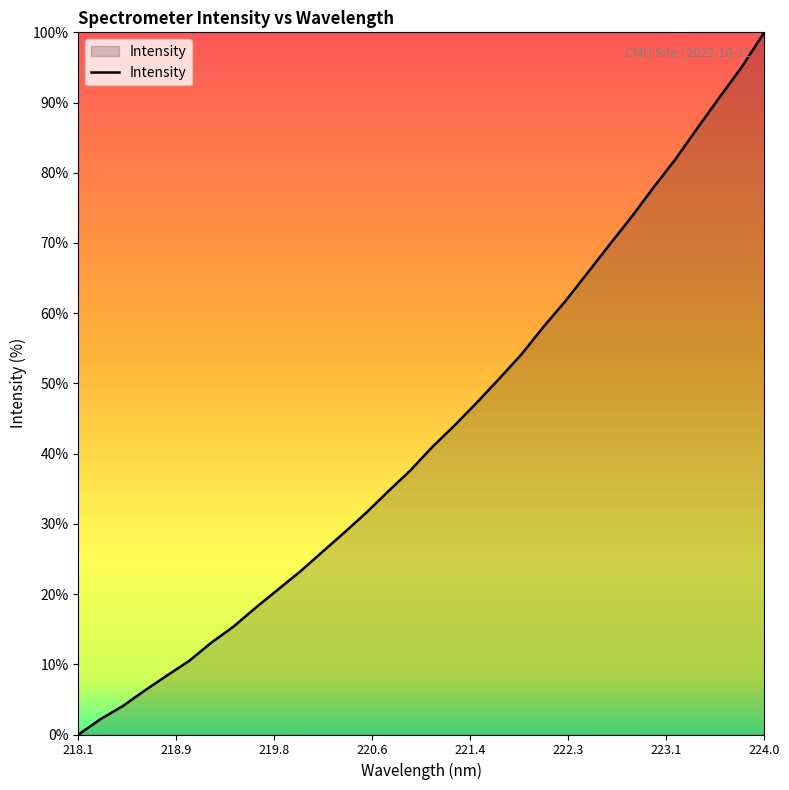

What is the difference between the maximum and minimum values?

100.0